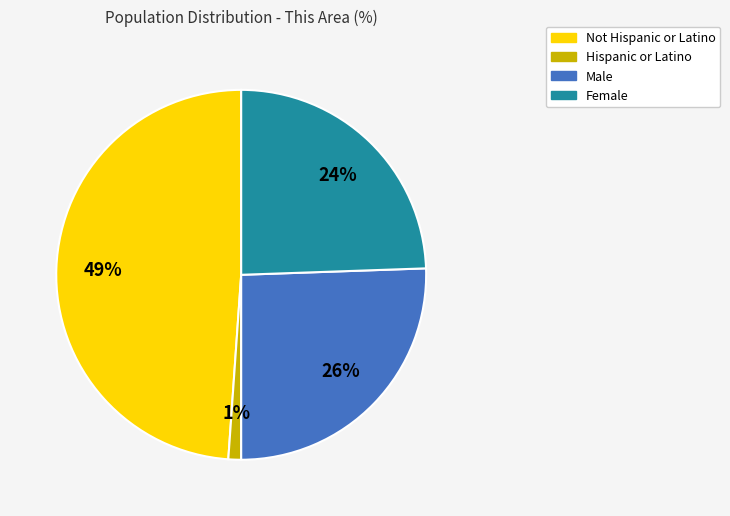

What percentage is the Male slice, to the nearest percent?

26%